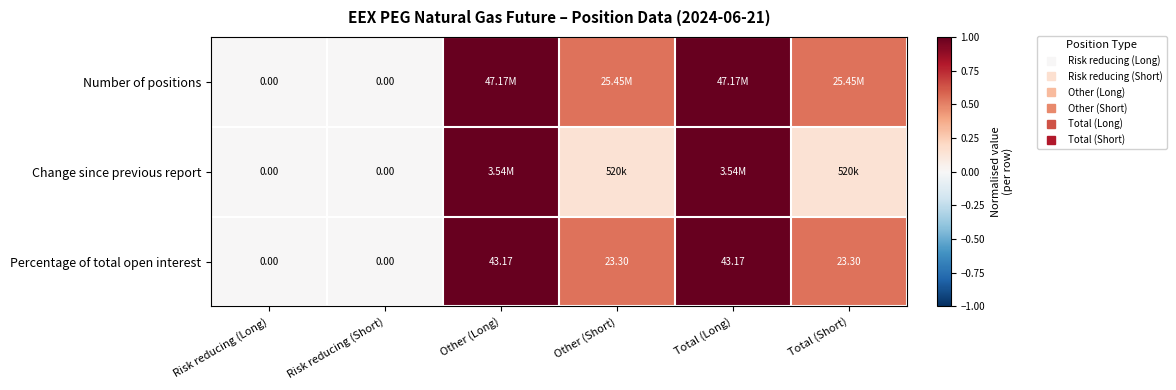

The value of Change since previous report at Other (Short) is 0.2. True or false?

False